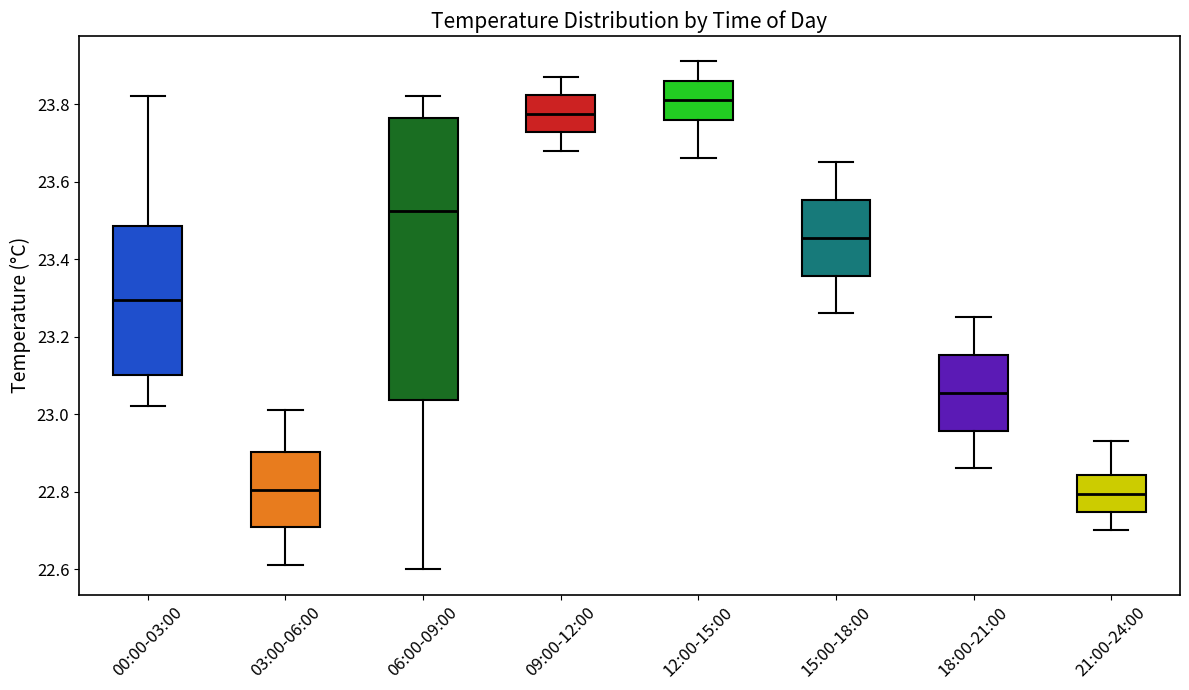

Comparing the boxes themselves (not the whiskers), which one is the tallest?

06:00-09:00